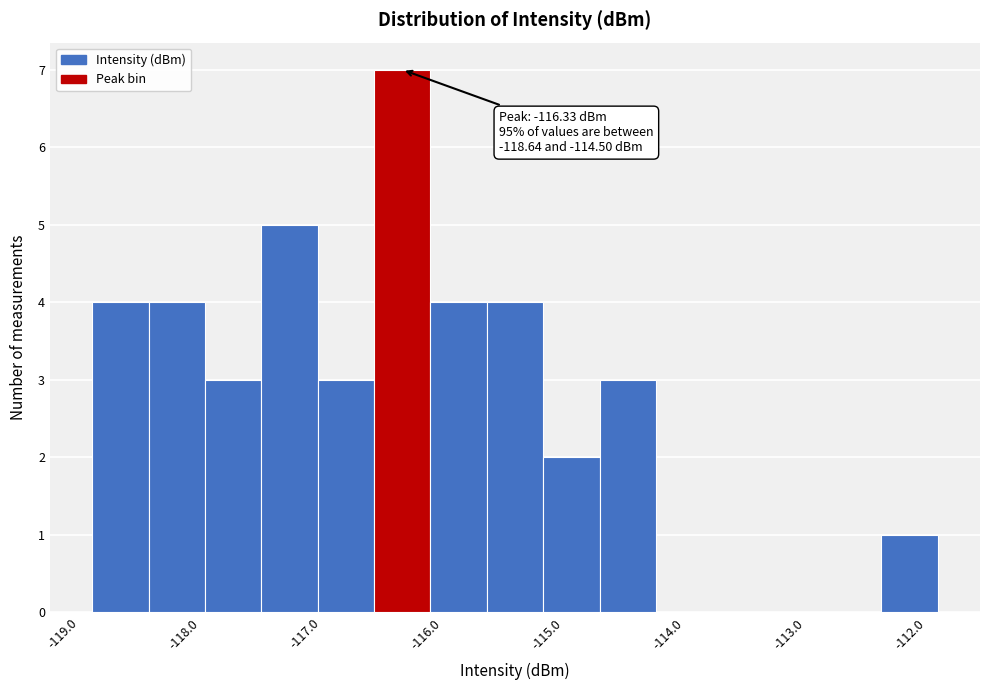

Which range on the x-axis has the tallest bar?

-116.6 to -116.1